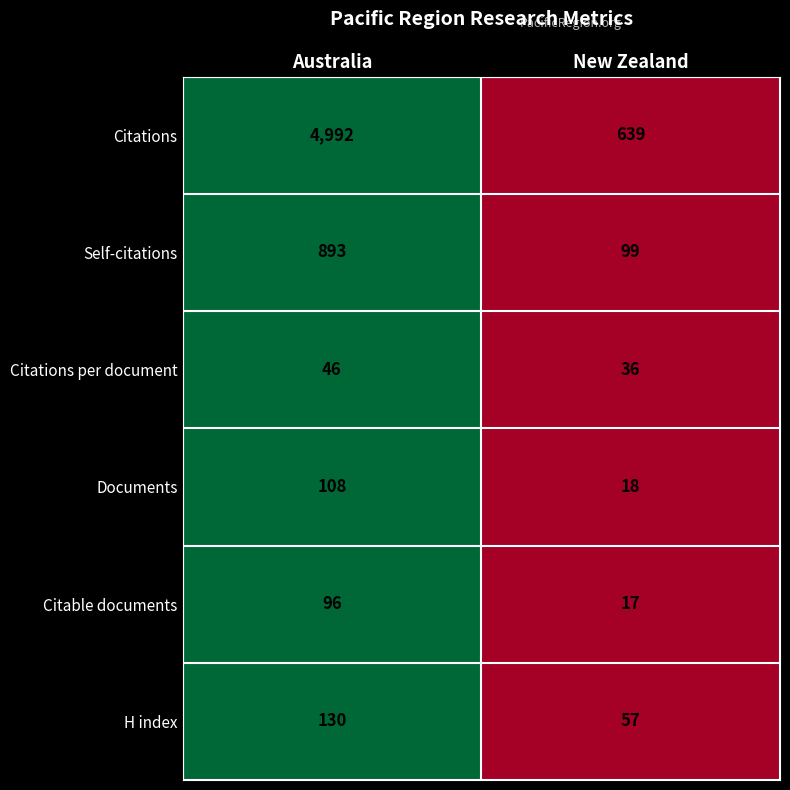

Which series changed the most between Australia and New Zealand?

Citations